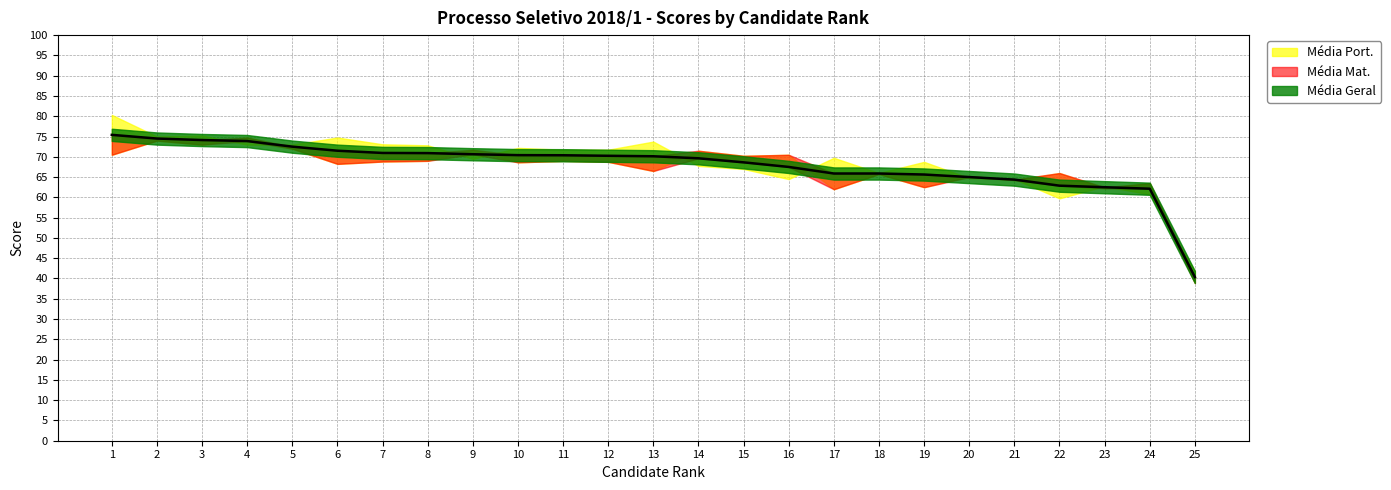

List the series in order of their peak value, highest first.

Média Port., Média Geral, Média Mat.